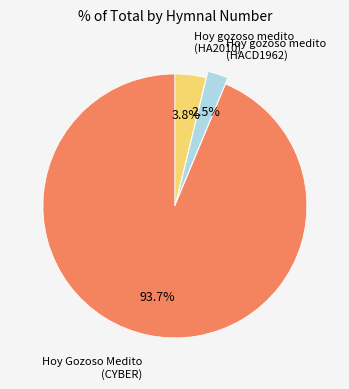

Is there a majority slice in this chart?

Yes